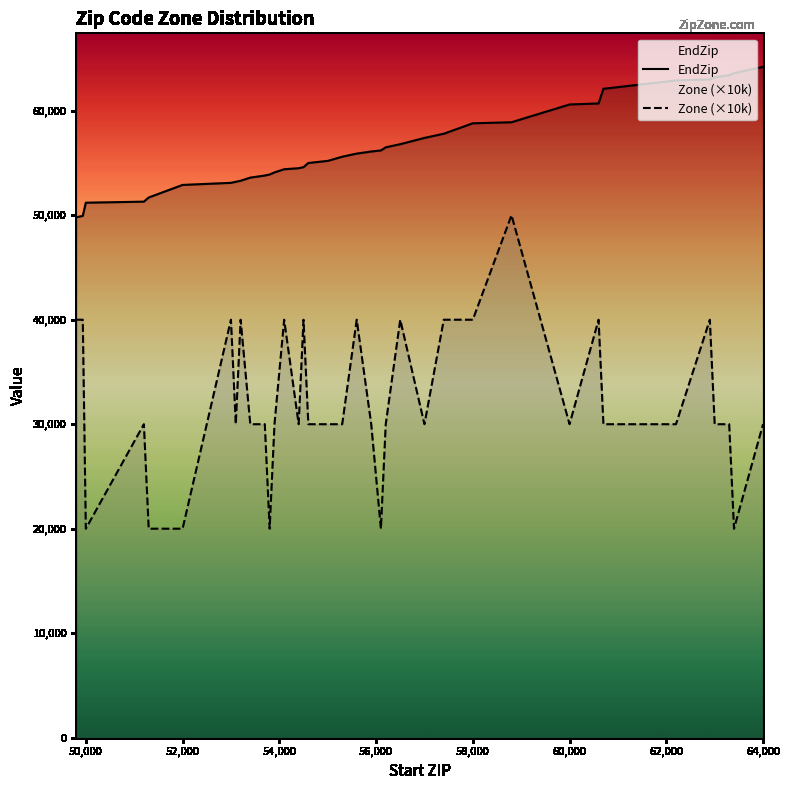

True or false: Zone (×10k) and EndZip cross at least once.

False